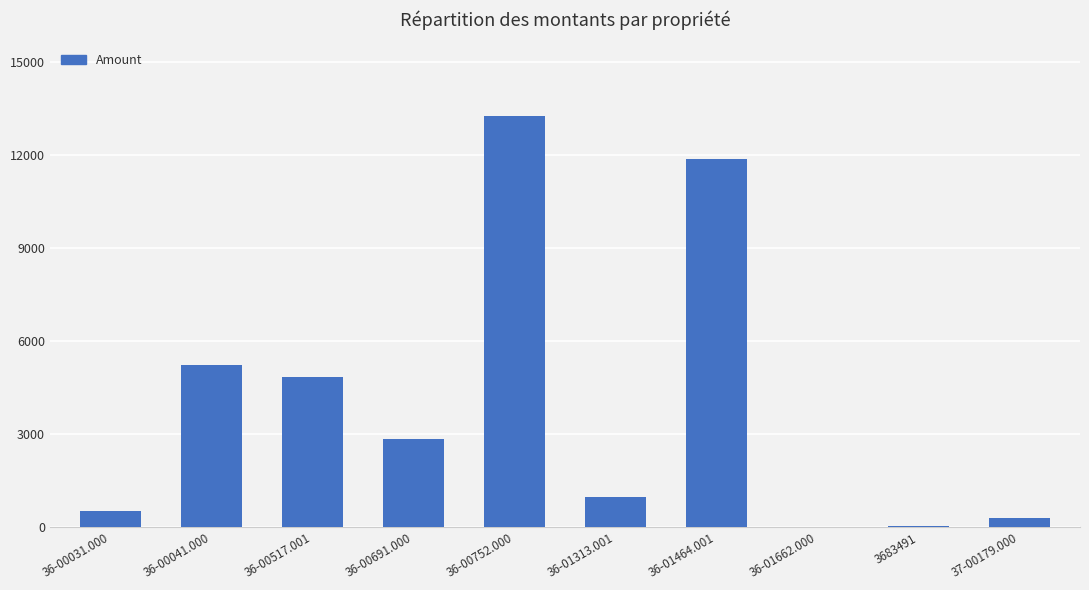

What is the difference between the values at 36-01464.001 and 36-00691.000?

9008.5